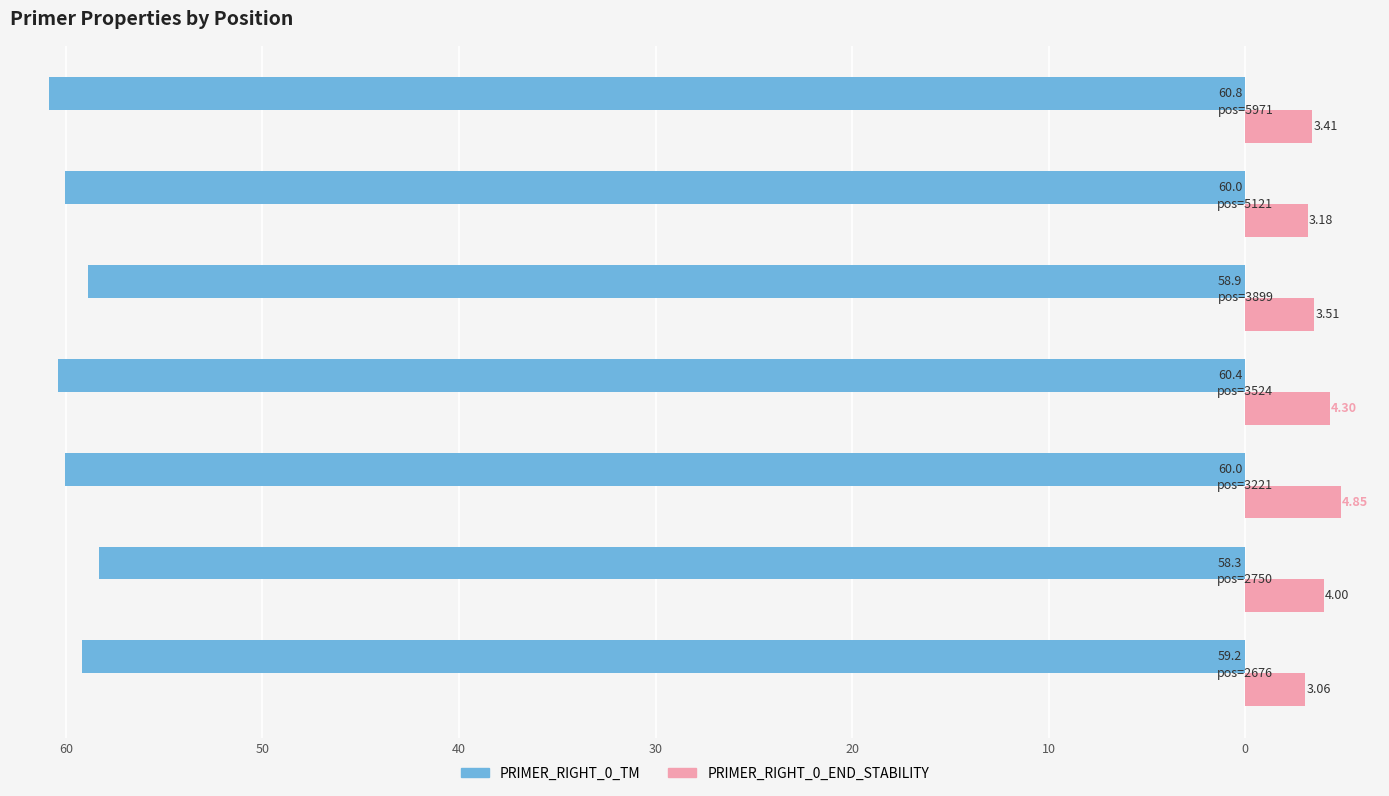

Reading left to right, what are all the values shown in this chart?

PRIMER_RIGHT_0_TM: -59.2	-58.3	-60.0	-60.4	-58.9	-60.0	-60.8
PRIMER_RIGHT_0_END_STABILITY: 3.1	4.0	4.8	4.3	3.5	3.2	3.4